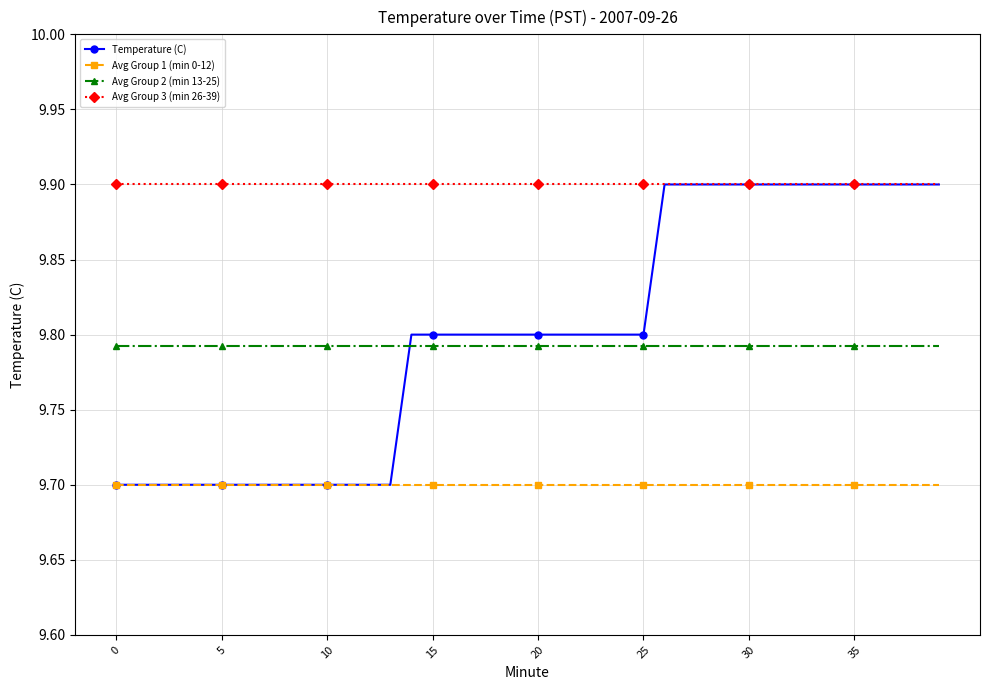

Which series has the largest range (max minus min)?

Temperature (C)